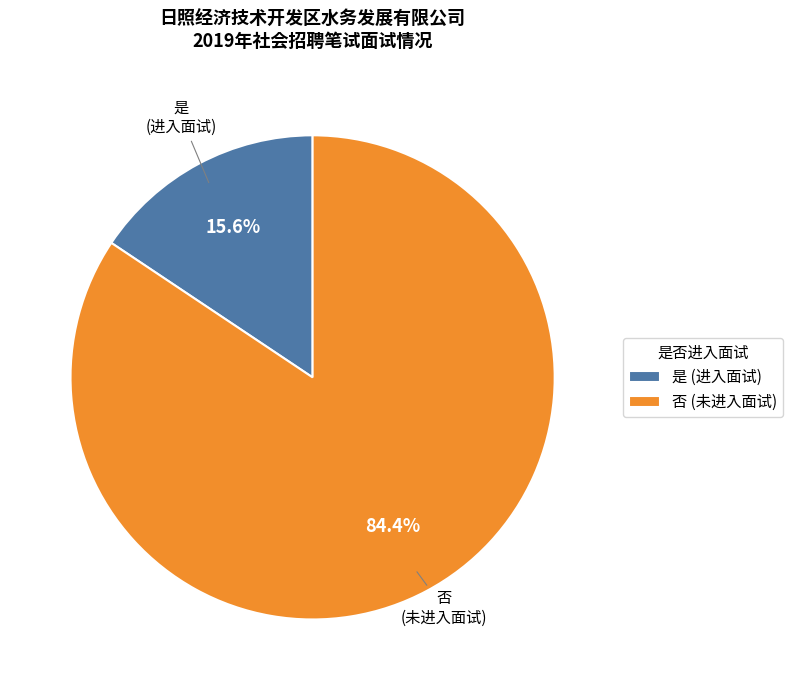

Between 是 (进入面试) and 否 (未进入面试), which is larger?

否 (未进入面试)